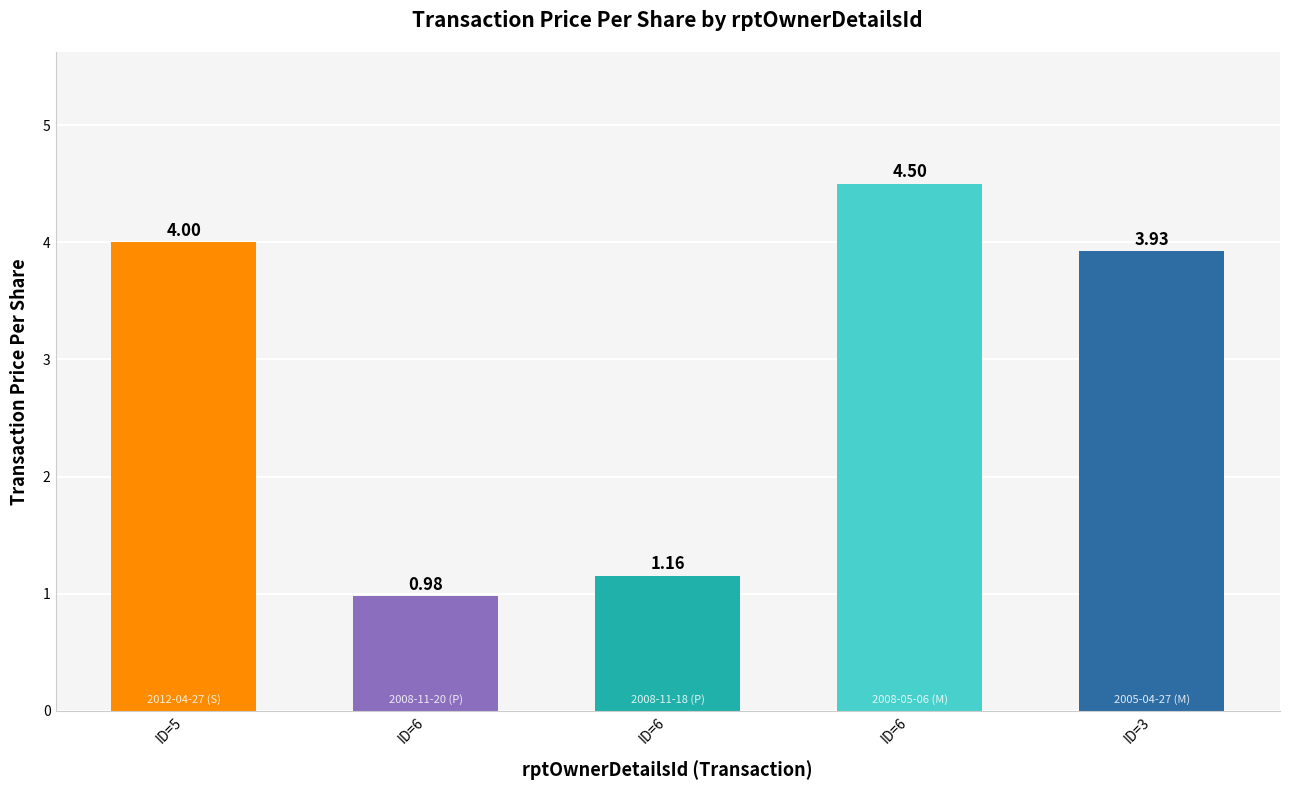

Where is the data nearest to the value 2?

ID=6